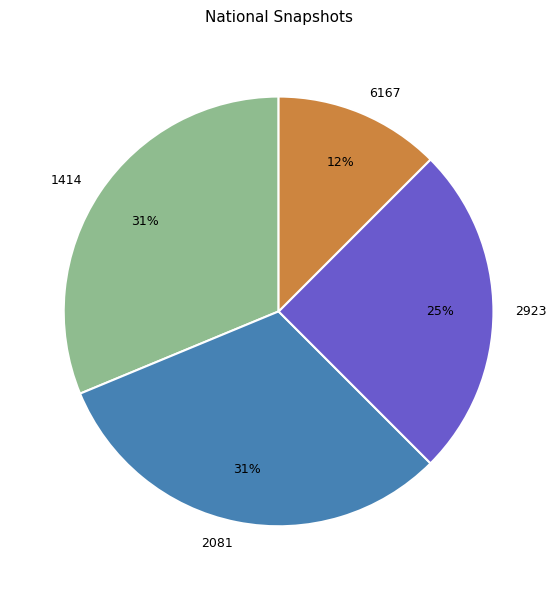

What percentage is the 2081 slice, to the nearest percent?

31%